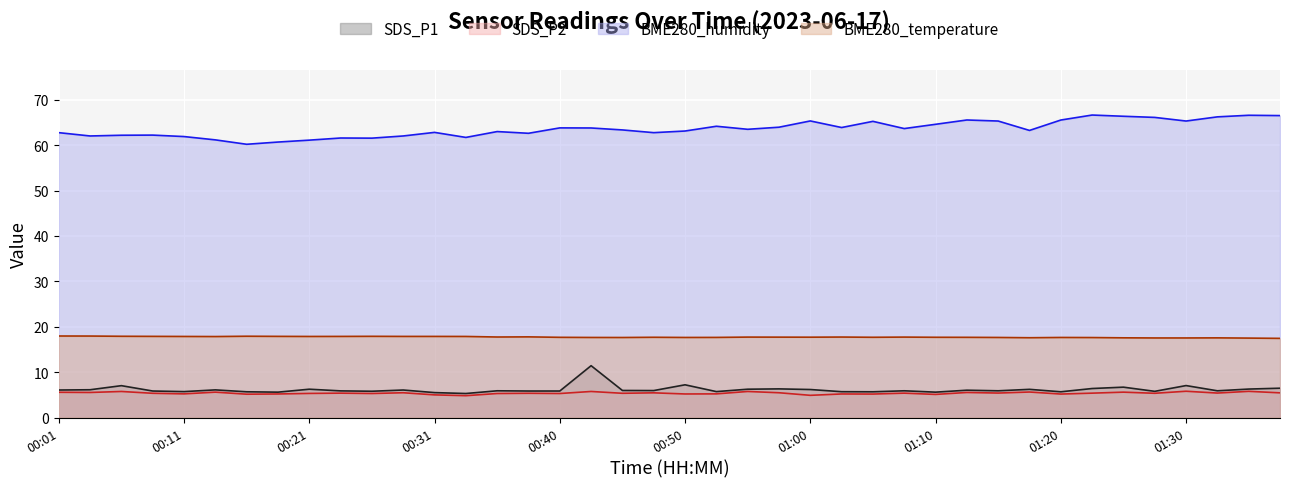

At which label does BME280_temperature reach its minimum?

01:37